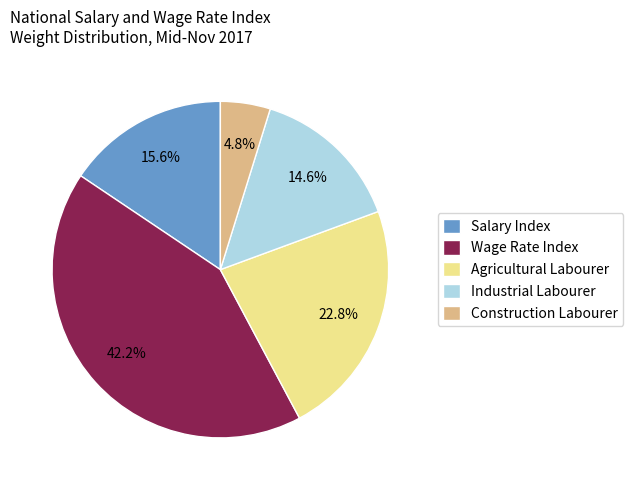

Which category has the smallest portion of the pie?

Construction Labourer